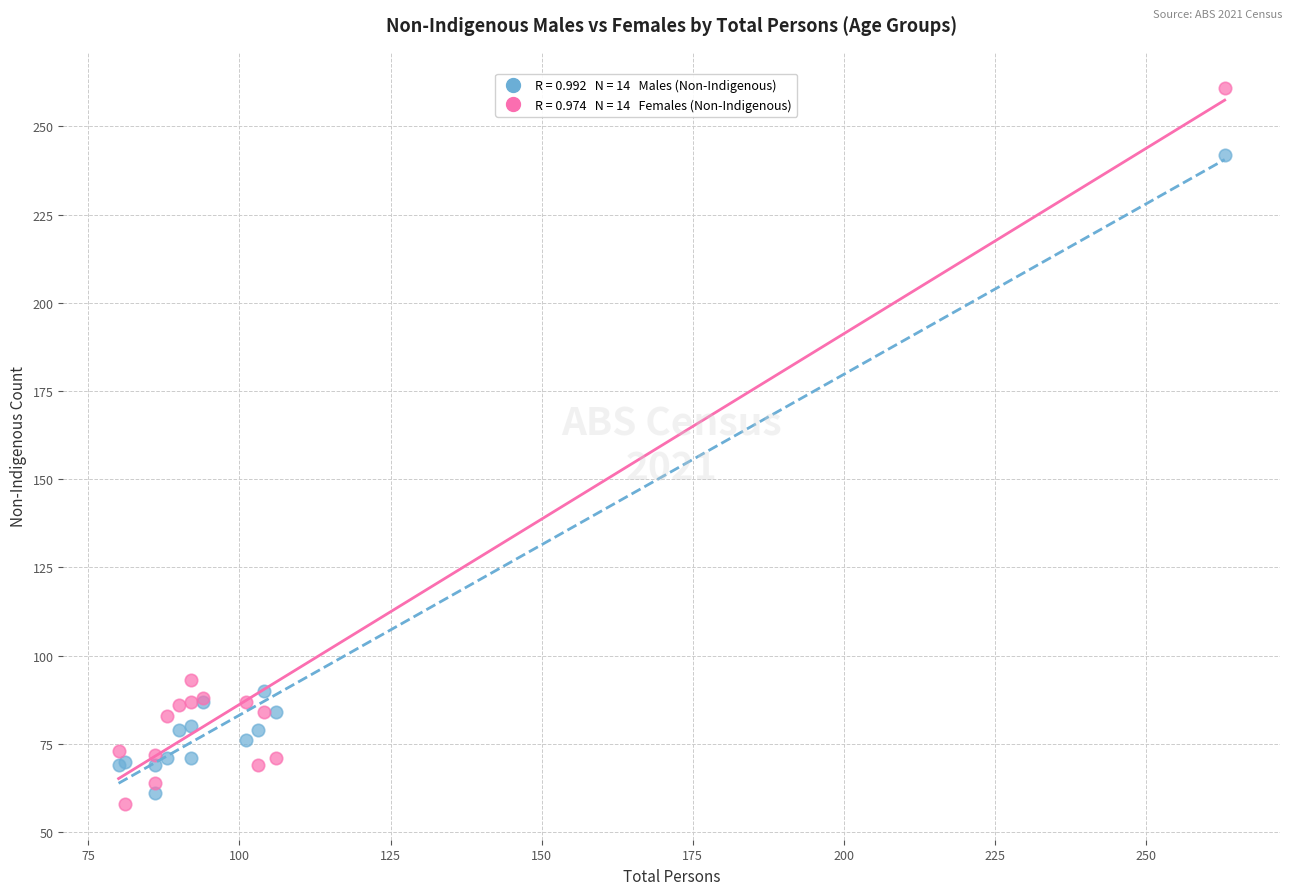

Across all series, what Y value is closest to 159?

93